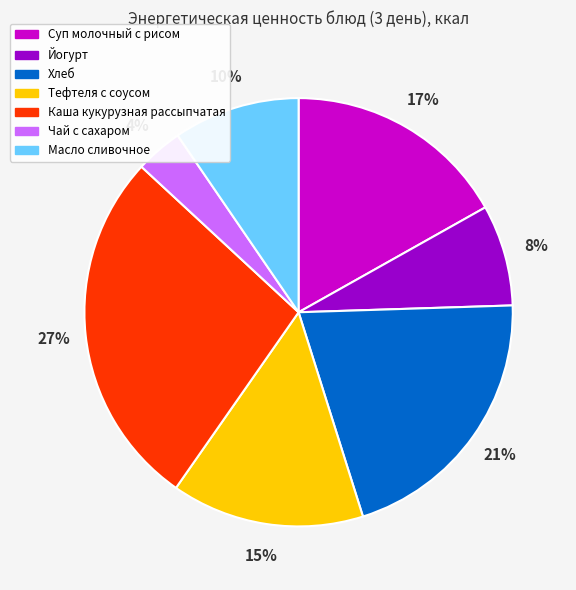

To the nearest percent, what percentage of the pie is Суп молочный с рисом?

17%